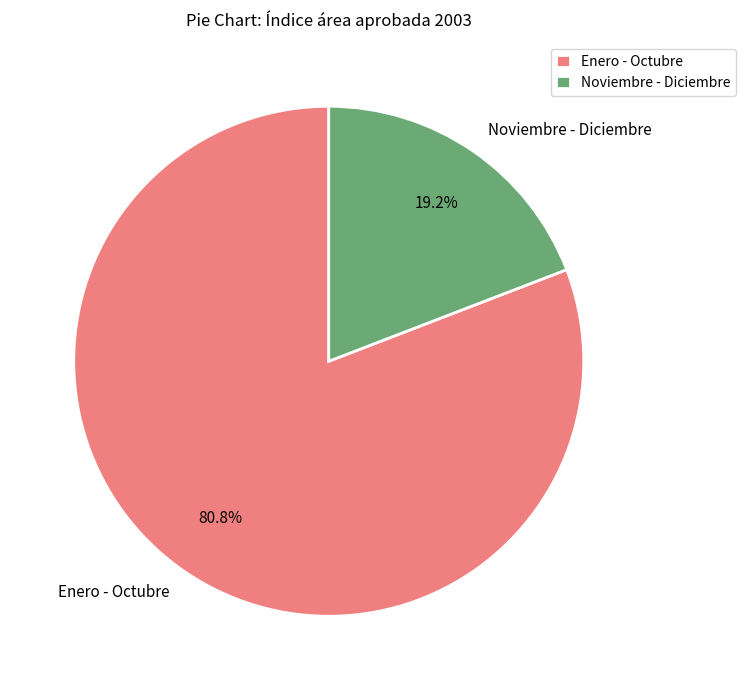

What is the majority slice?

Enero - Octubre